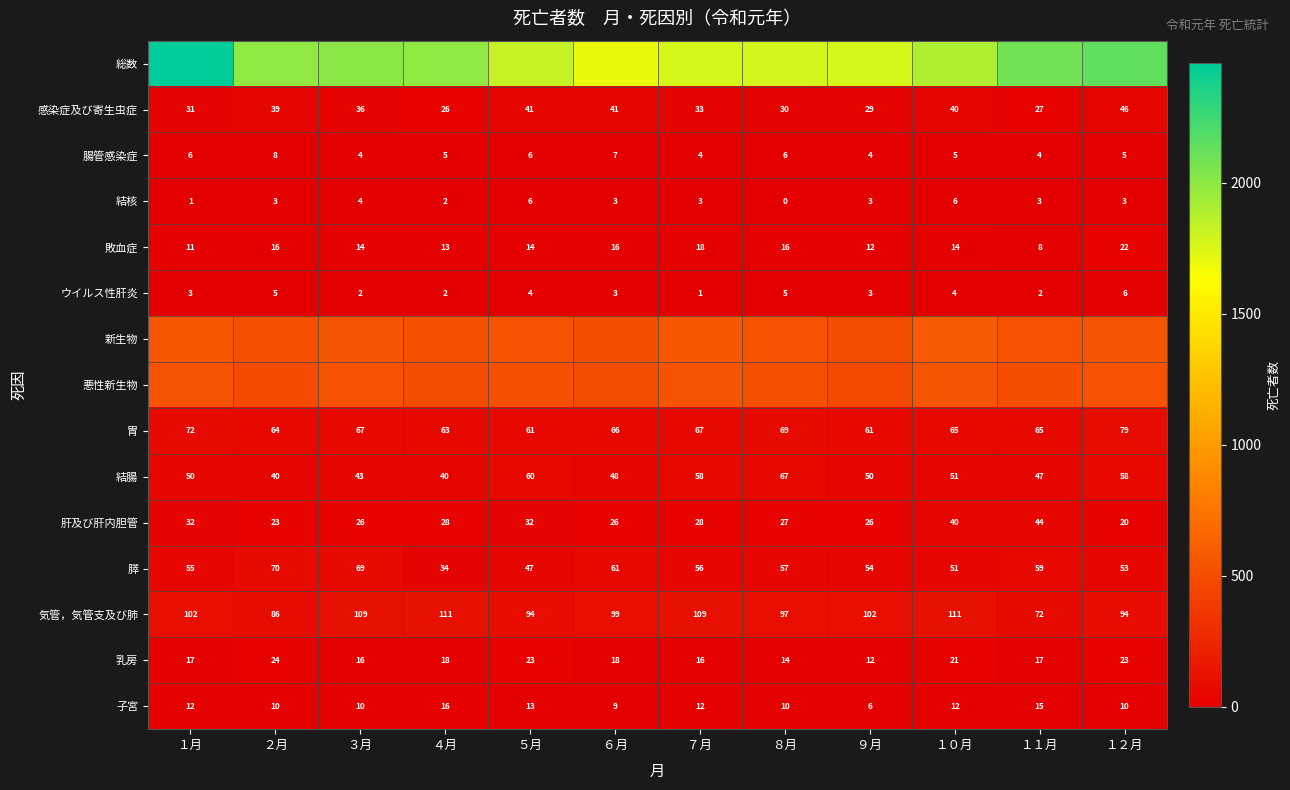

How many data points in 膵 are less than 56?

6